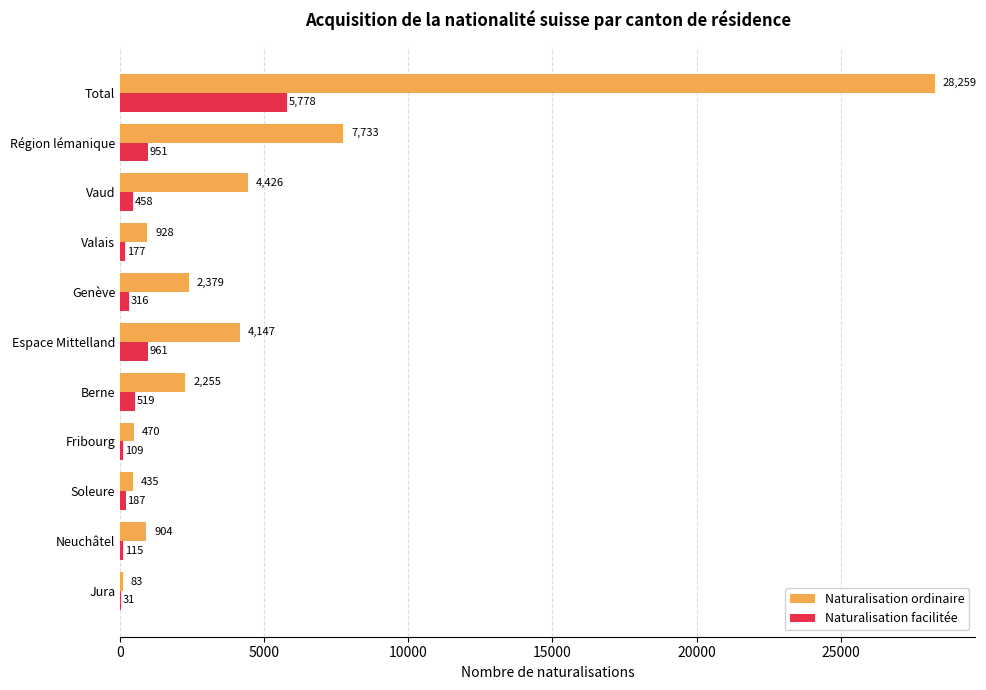

Which series has the largest total across all categories?

Naturalisation ordinaire